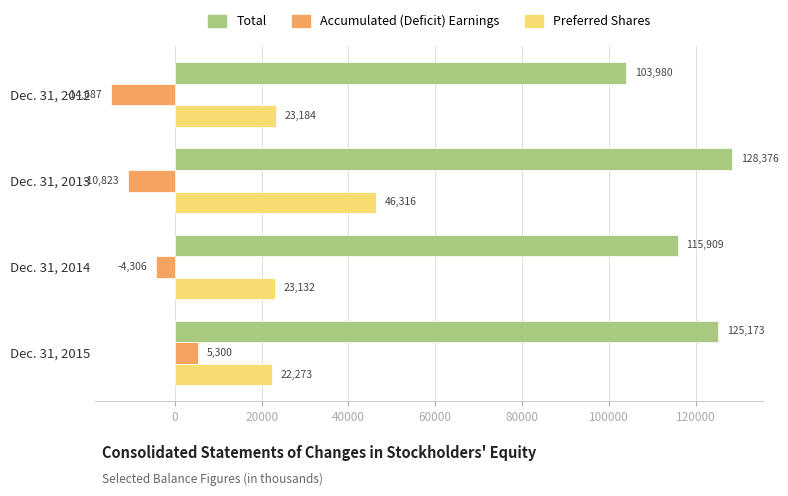

Rank the series by their maximum value, from lowest to highest.

Accumulated (Deficit) Earnings, Preferred Shares, Total